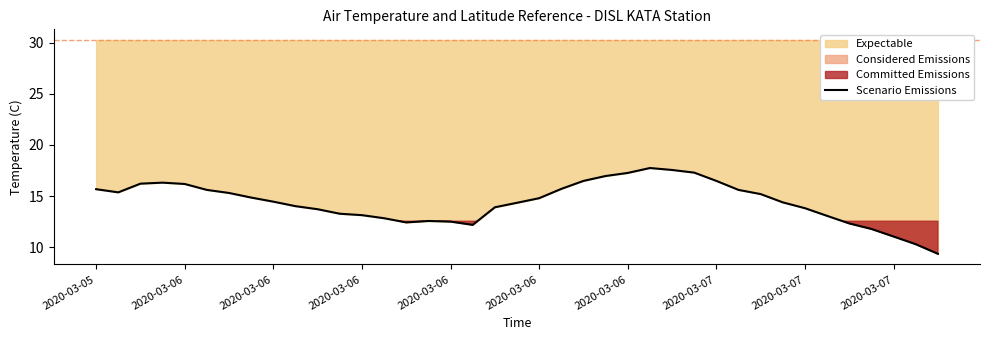

What is the maximum value shown in the chart?

17.7